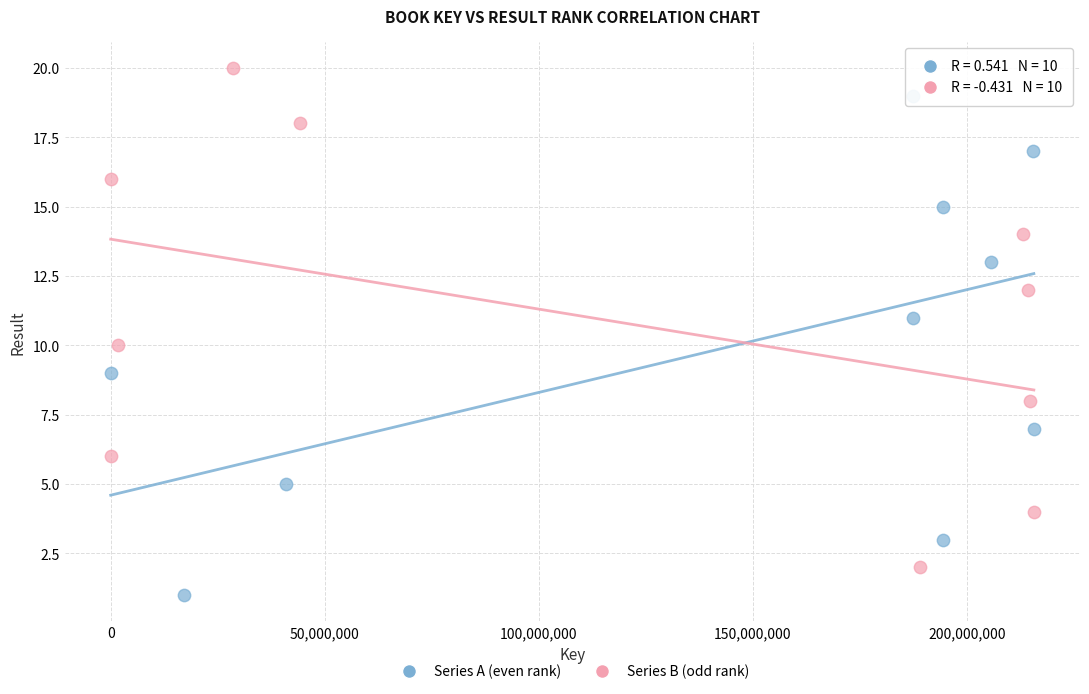

Which series reaches the minimum Y coordinate?

Series A (even rank)